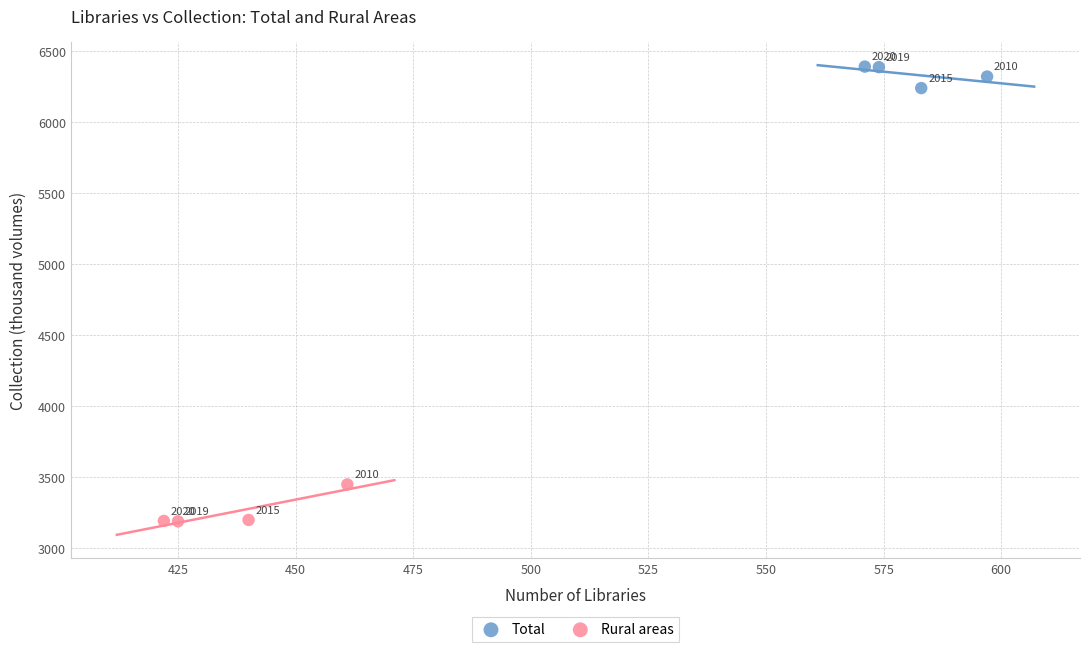

Which series reaches the maximum Y coordinate?

Total